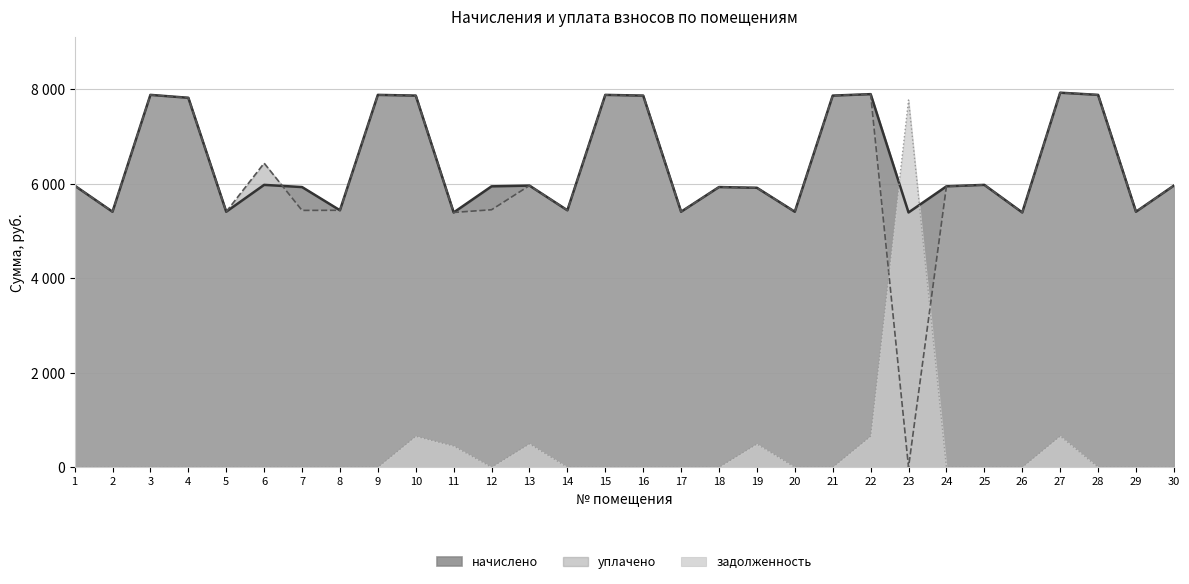

Which series changed the most between 1 and 10?

начислено